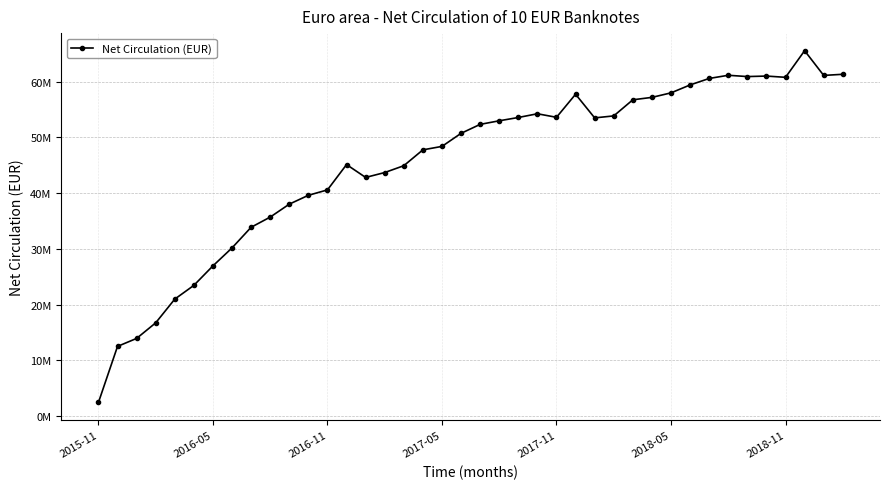

True or false: there are more than 2 points higher than both neighbors.

True